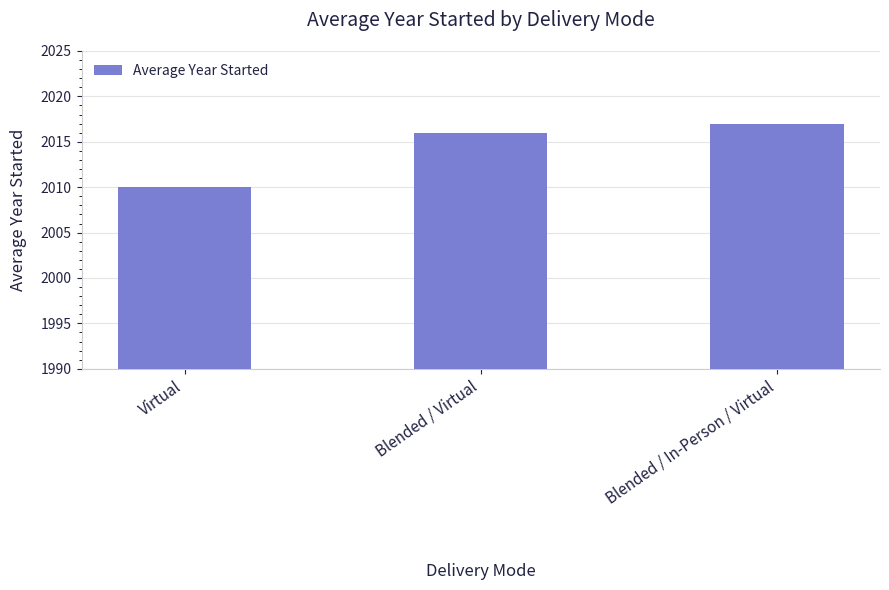

What is the label of the 2nd bar from the right?

Blended / Virtual